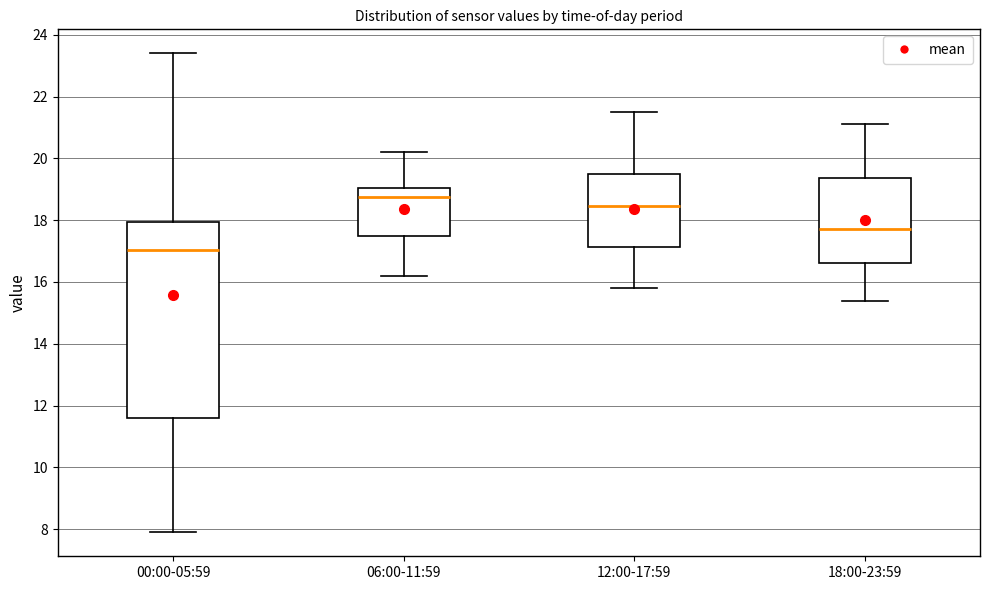

Where does the median line of the box for 18:00-23:59 sit on the y-axis? The values are not printed on the chart, so give them approximately, as read against the axis.

17.8